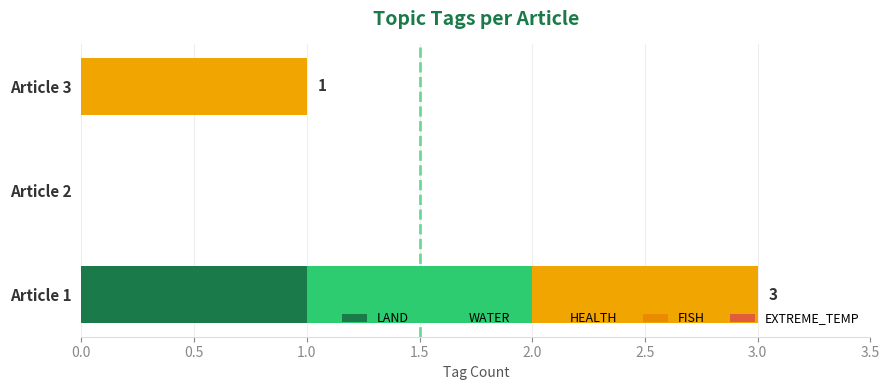

Count the number of data series in this chart.

3